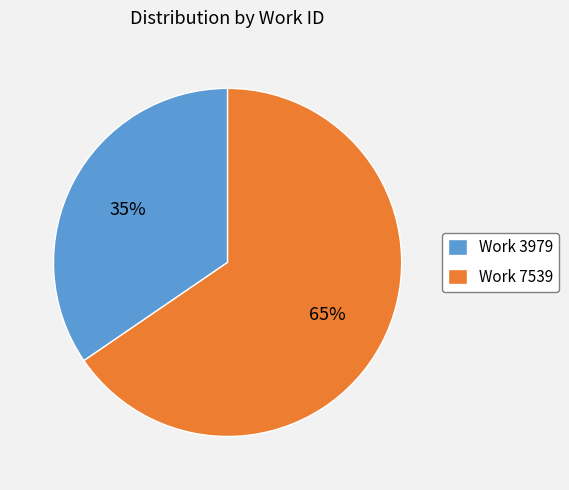

What is the smallest slice in the pie chart?

Work 3979